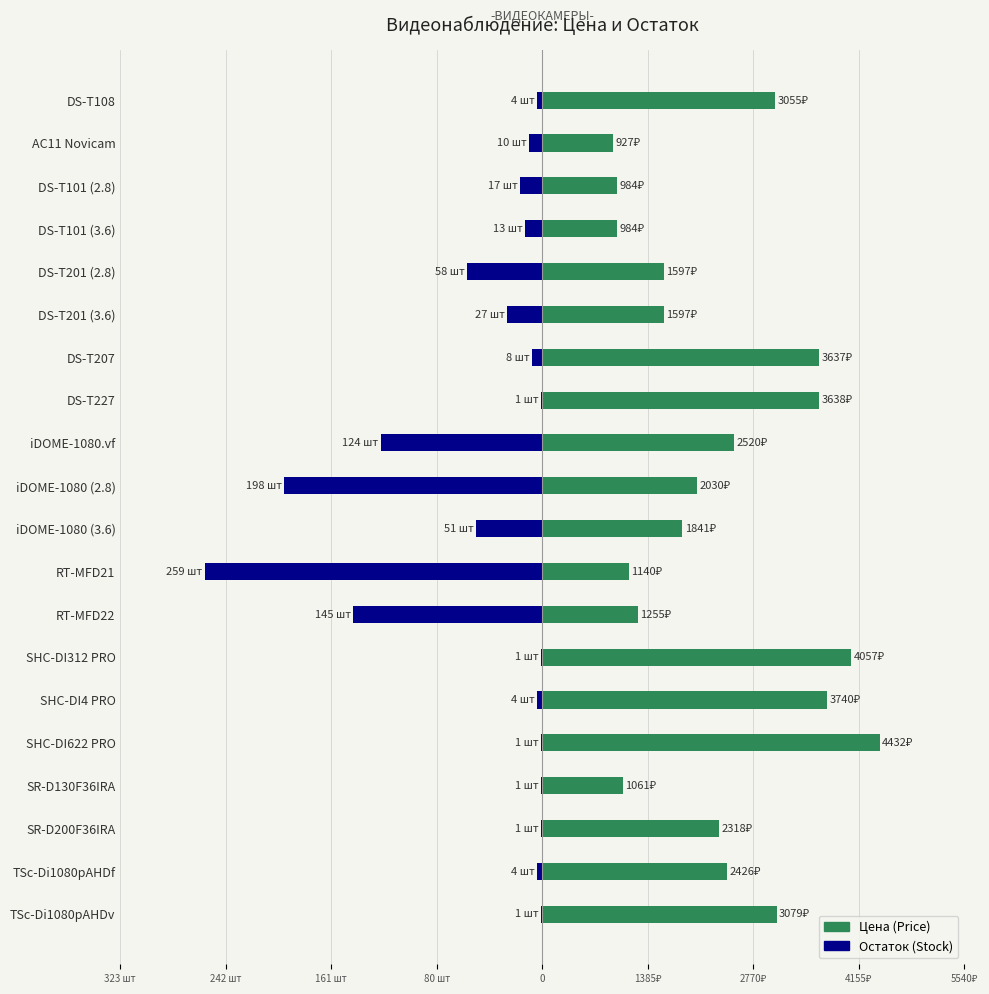

The value of Цена (Price) at iDOME-1080 (2.8) is 2030.0. True or false?

True